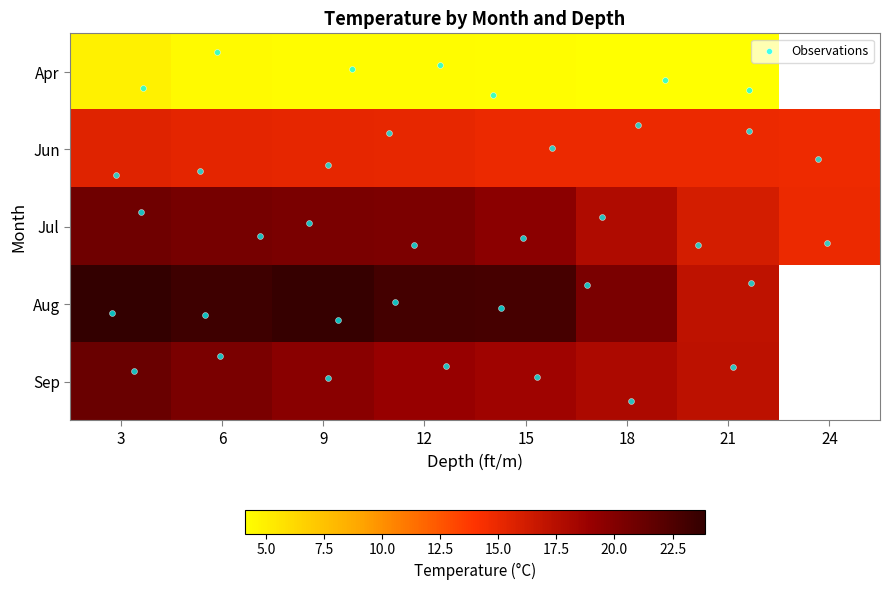

Is the value of 06 at 3 greater than the value of 08 at 6?

No